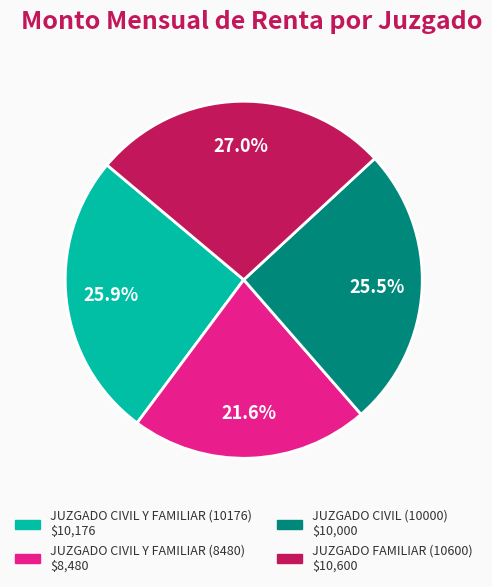

Which category has the biggest portion of the pie?

JUZGADO FAMILIAR (10600)